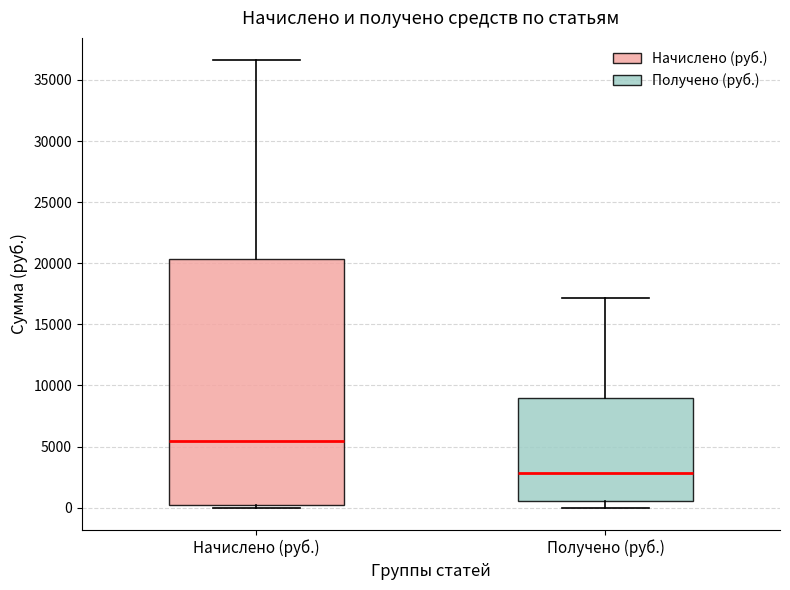

Where does the upper whisker of the box for Начислено (руб.) end on the y-axis? The values are not printed on the chart, so give them approximately, as read against the axis.

36500